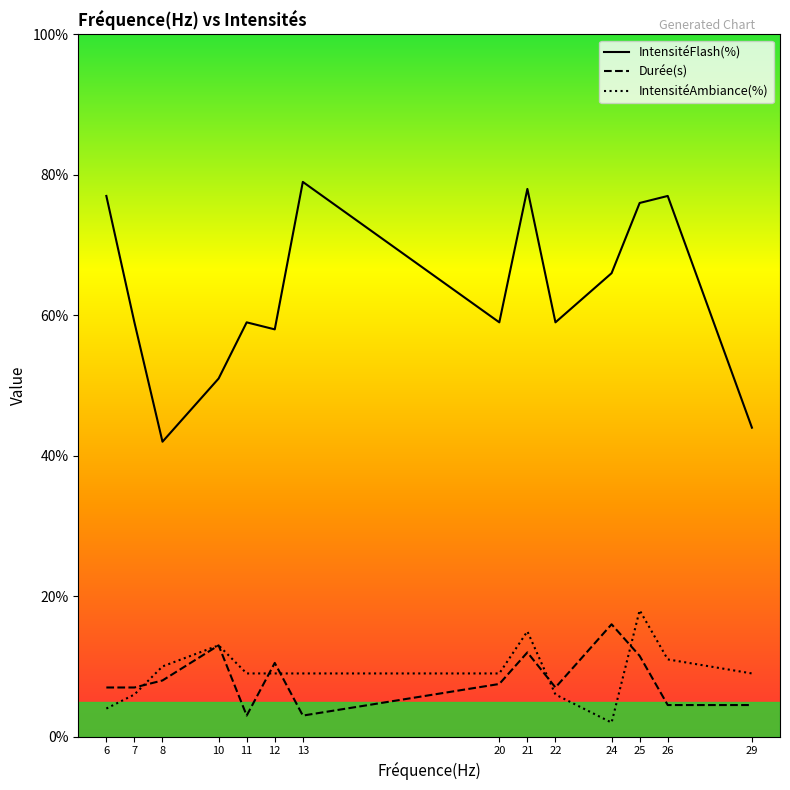

What is the sum of the IntensitéAmbiance(%) values at 20 and 22?

15.0